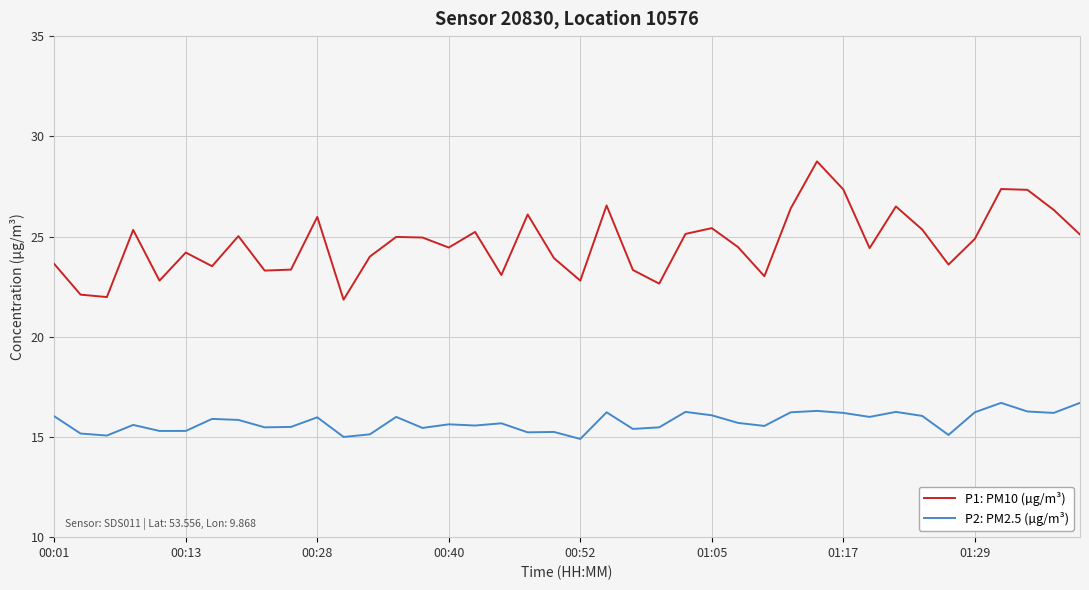

True or false: P1: PM10 (µg/m³) and P2: PM2.5 (µg/m³) cross at least once.

False